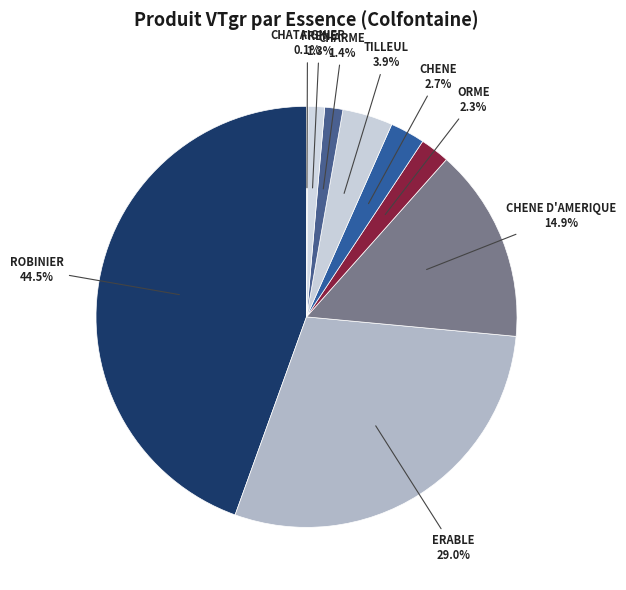

What is the smallest slice in the pie chart?

CHATAIGNIER